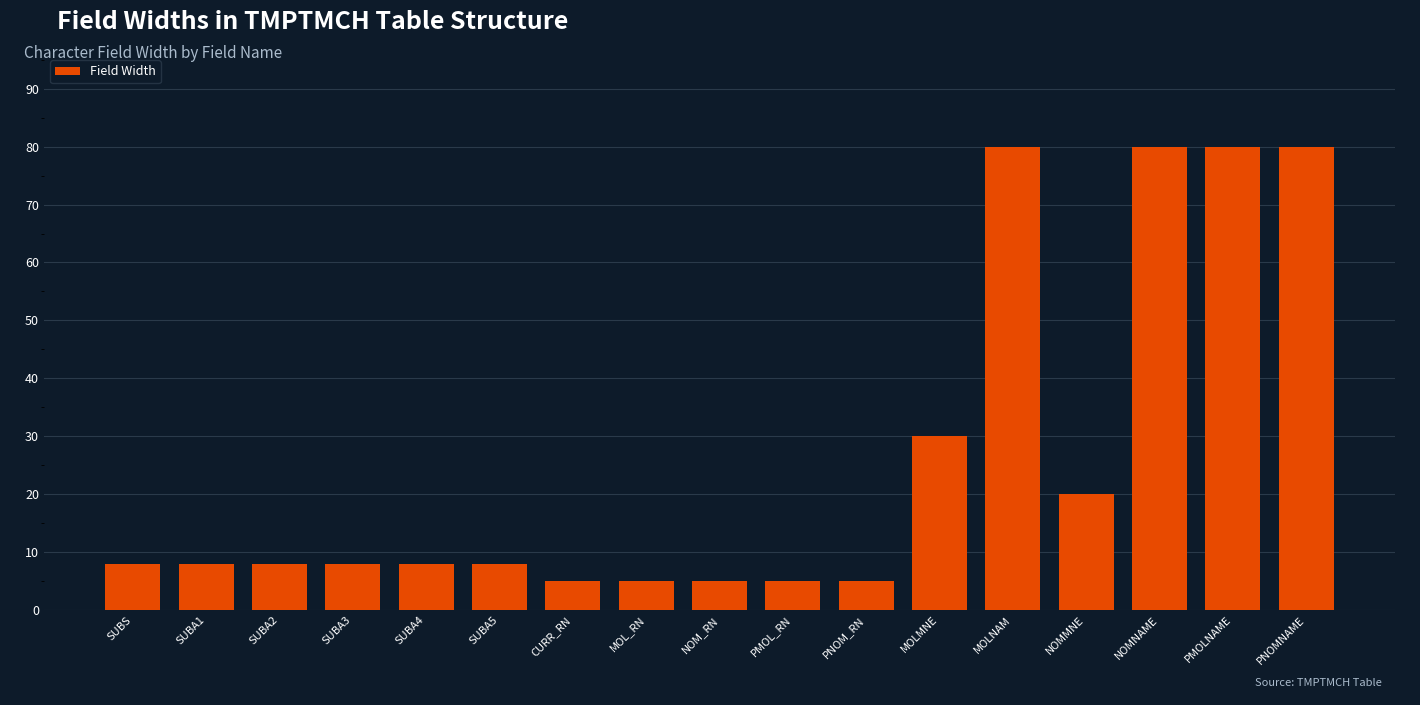

What is the ratio of the value at SUBA1 to the value at SUBA2?

1.0